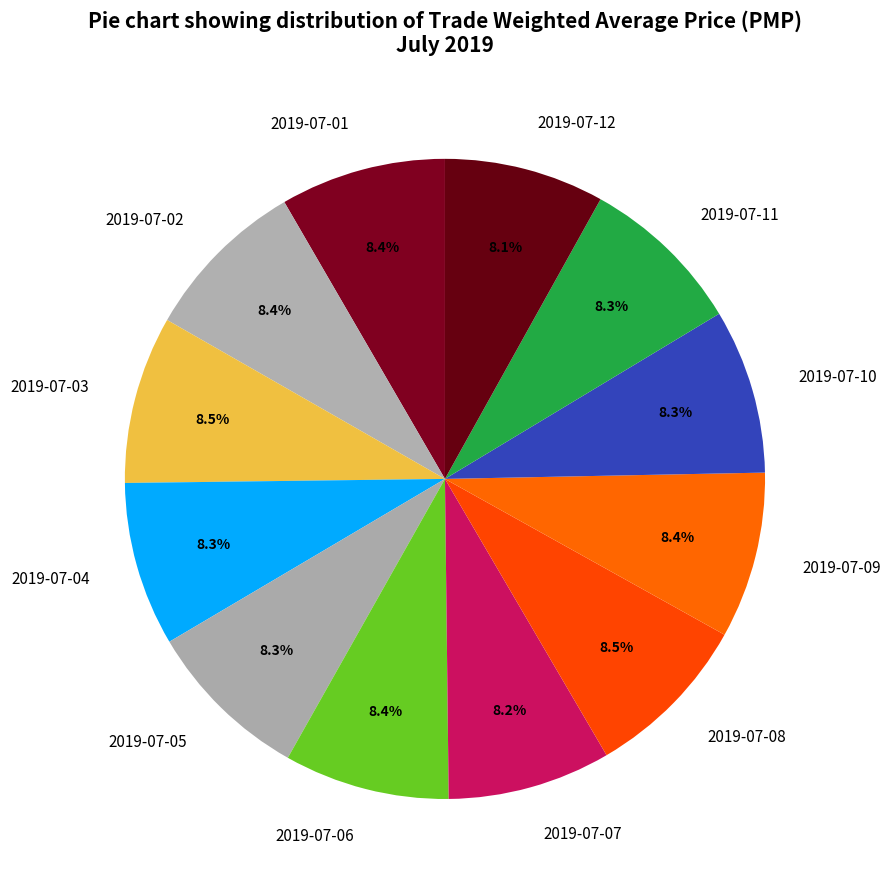

Does any single category account for the majority?

No